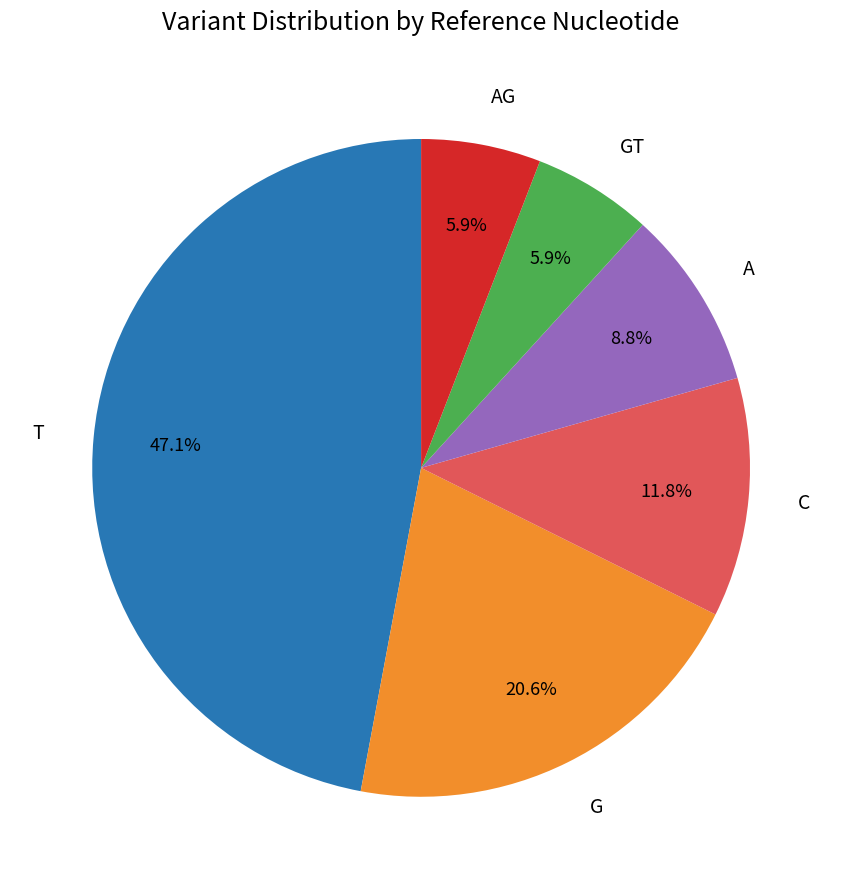

To the nearest percent, what is the average slice percentage?

17%